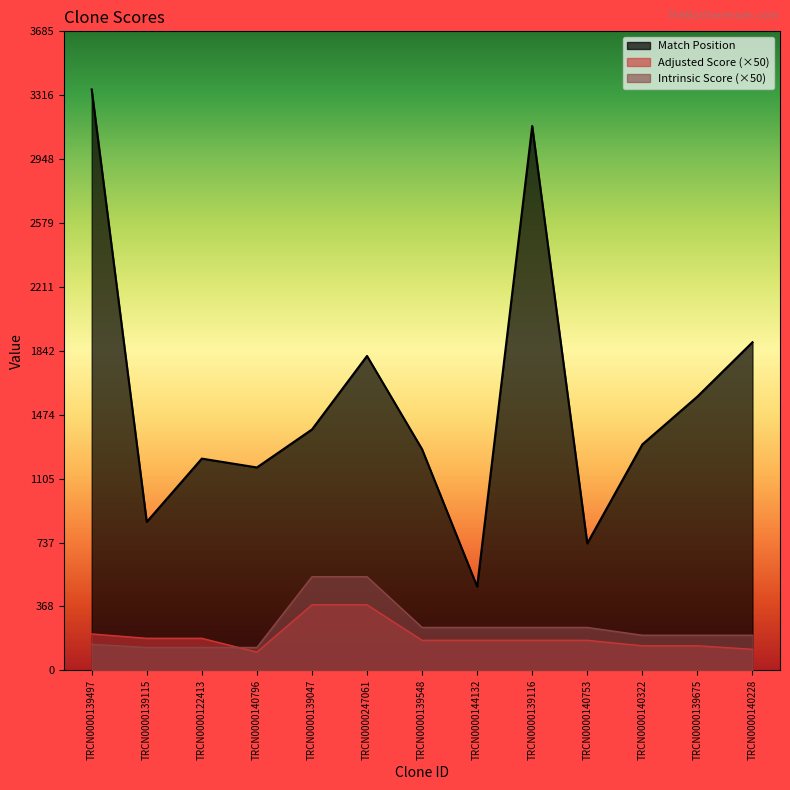

The value of Adjusted Score at TRCN0000140753 is 173.2. True or false?

True